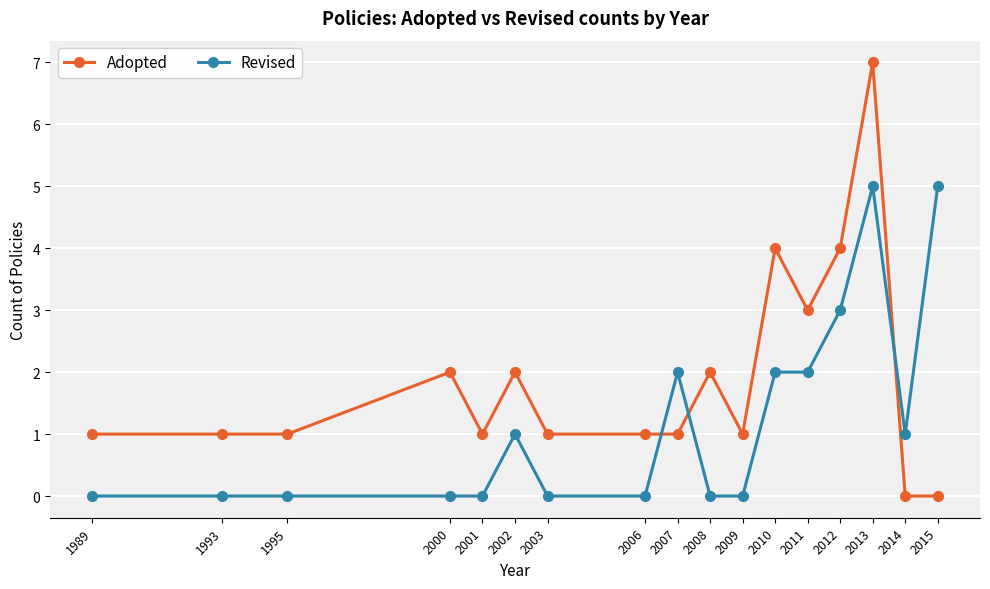

Read the Adopted value at 2012.

4